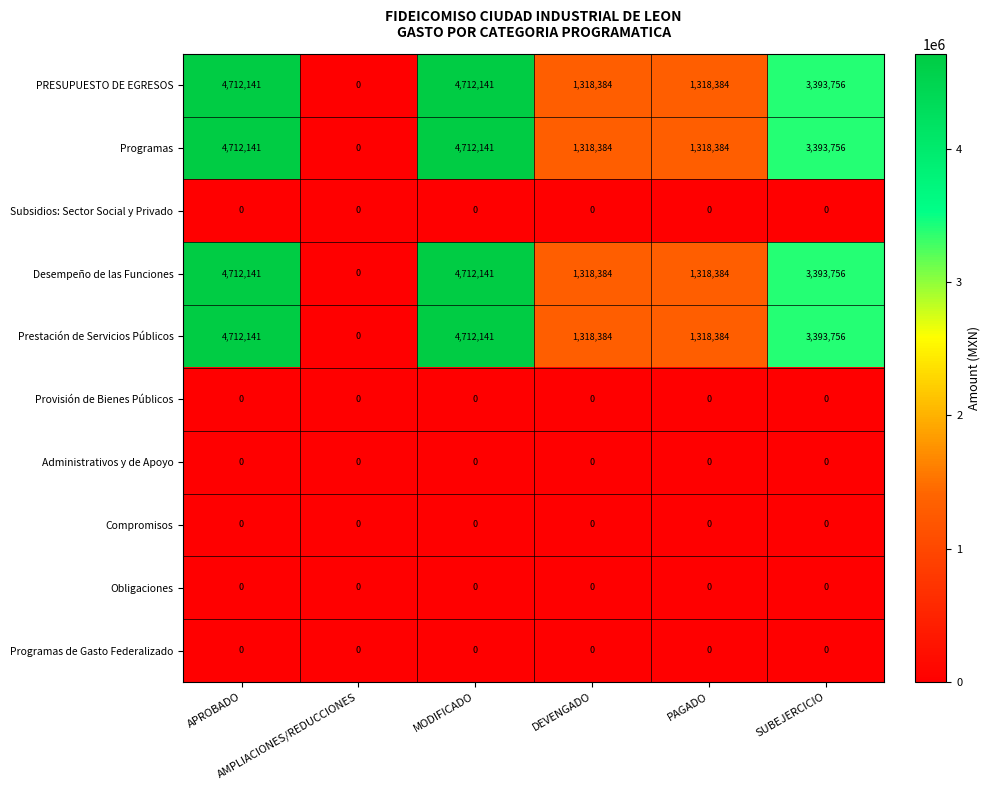

What is the difference between the maximum and minimum values in the PRESUPUESTO DE EGRESOS series?

4712141